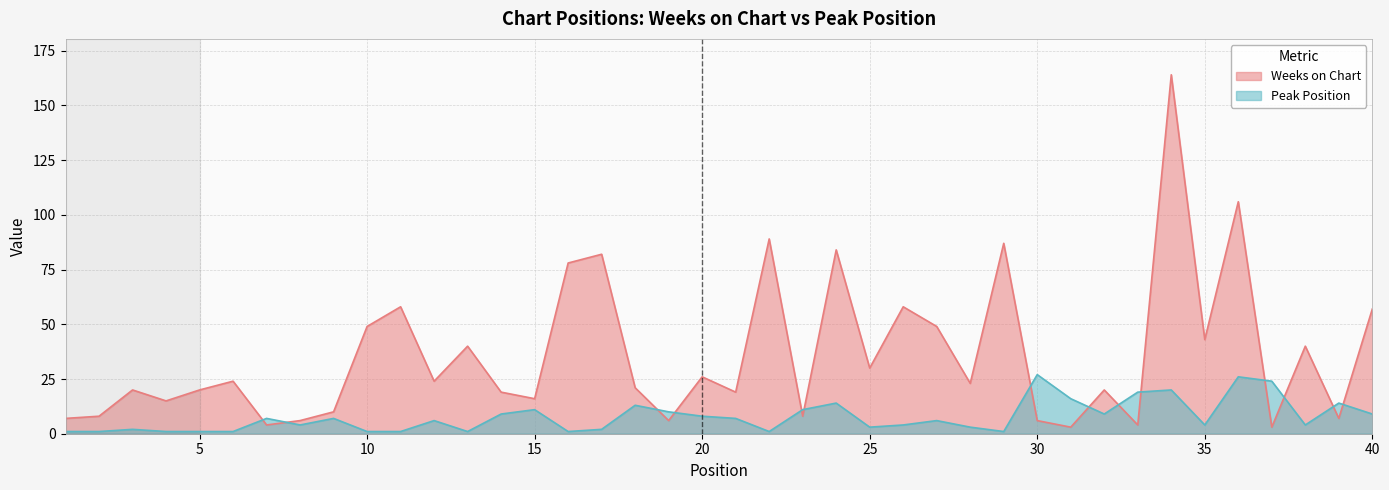

List the series in order of their overall mean, lowest first.

Peak Position, Weeks on Chart